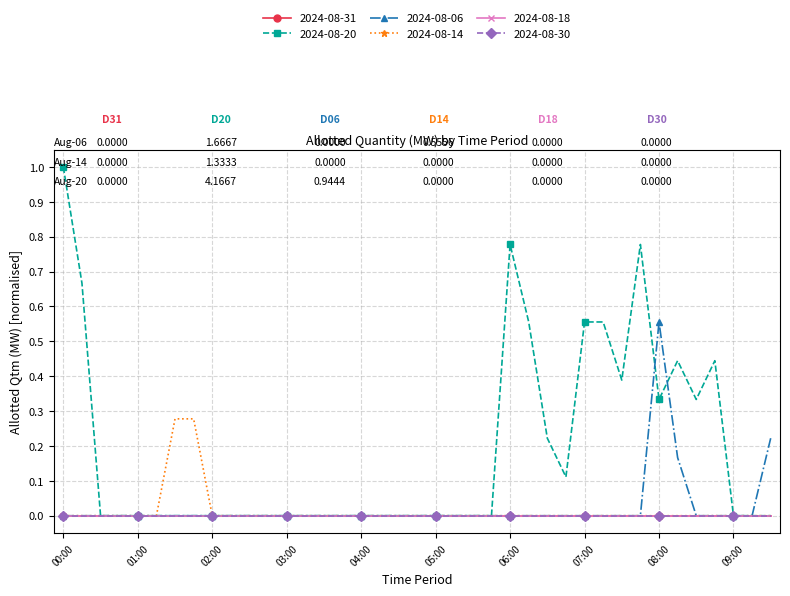

At how many categories does at least one series exceed 0?

17